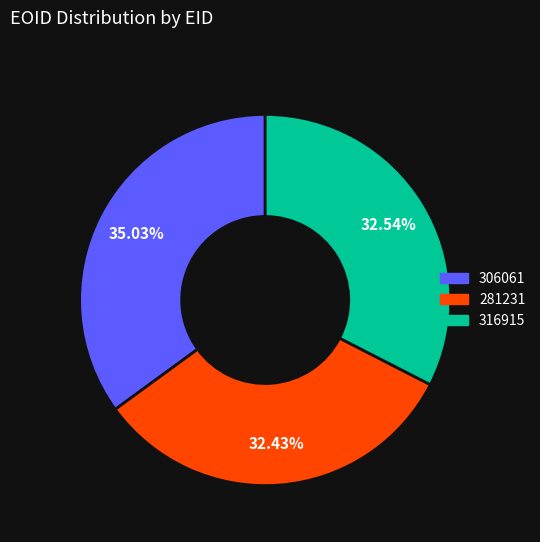

Does any single category account for the majority?

No